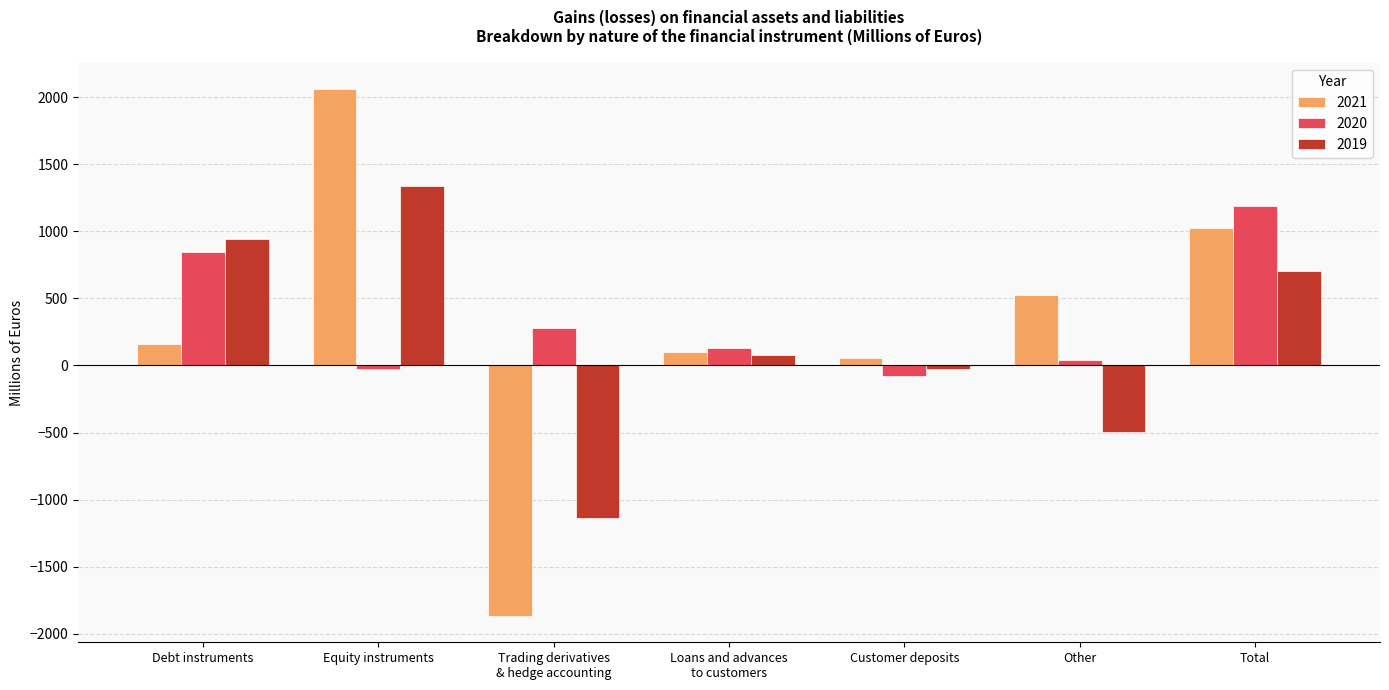

What is the total value across all series at Loans and advances
to customers?

306